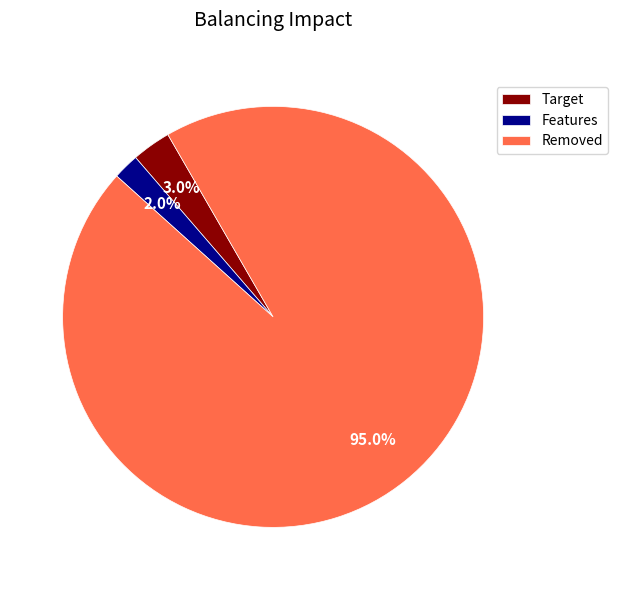

To the nearest percent, what is the average slice percentage?

33%